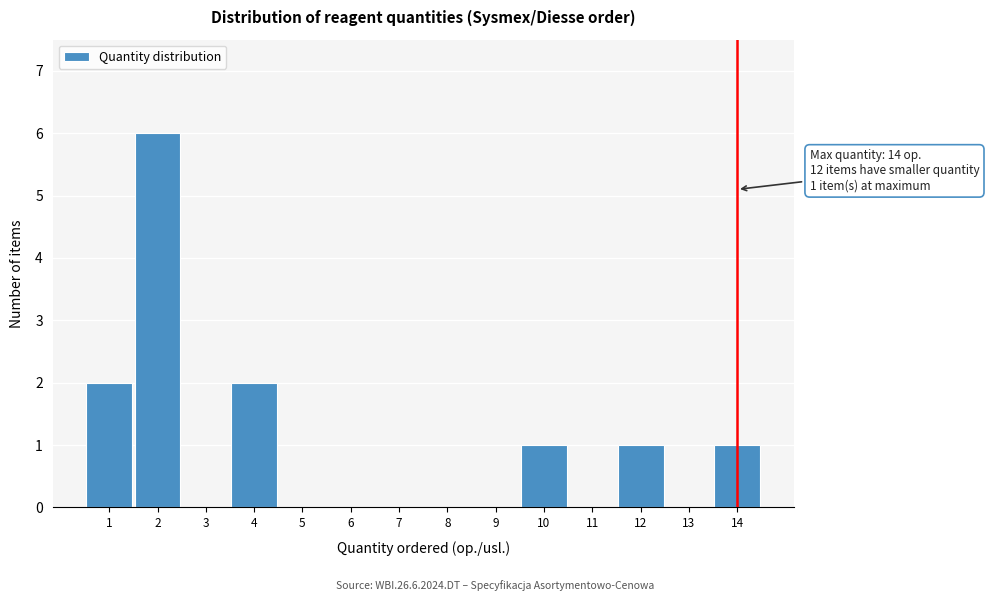

Which range on the x-axis has the tallest bar?

1.5 to 2.5